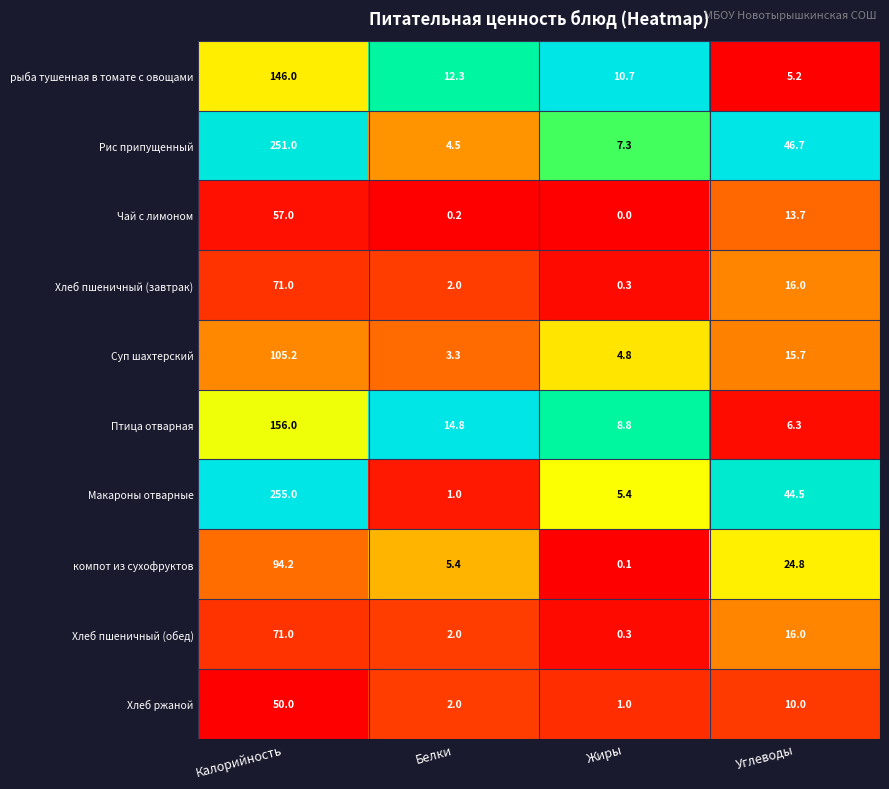

Which series has the largest range (max minus min)?

Макароны отварные